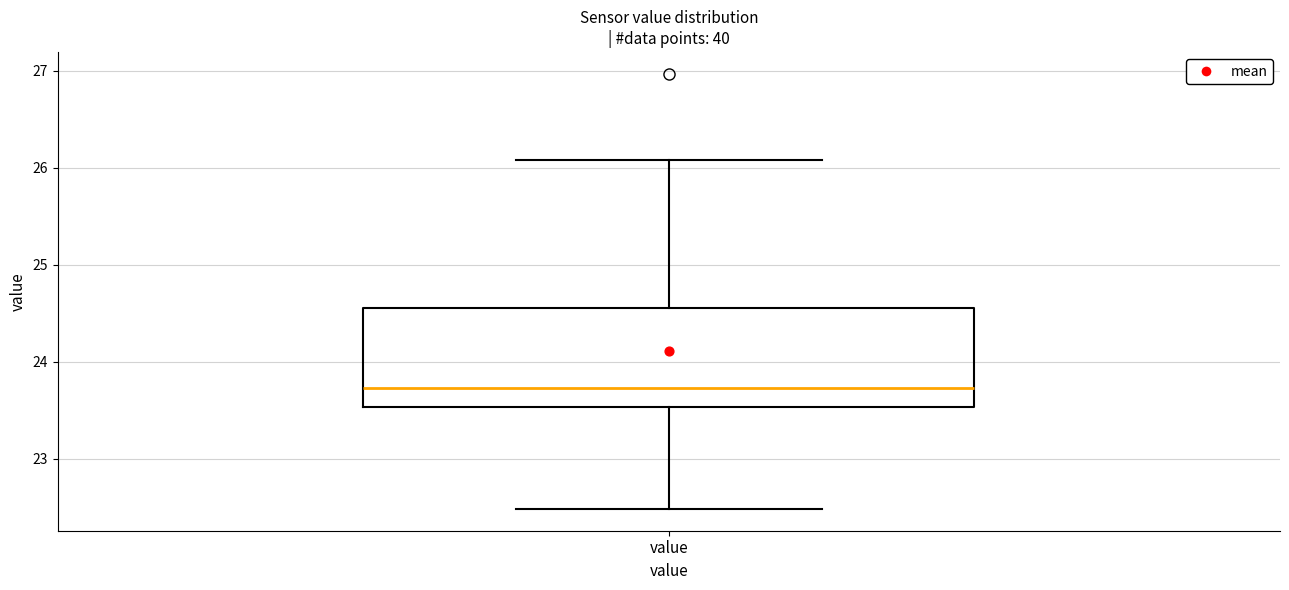

Transcribe this box plot: give where the median line is, the range the box spans, and where the two whiskers end, as read against the y-axis. The values are not printed on the chart, so give them approximately, as read against the axis.

median 23.7, box 23.5 to 24.6, whiskers 22.5 to 26.1